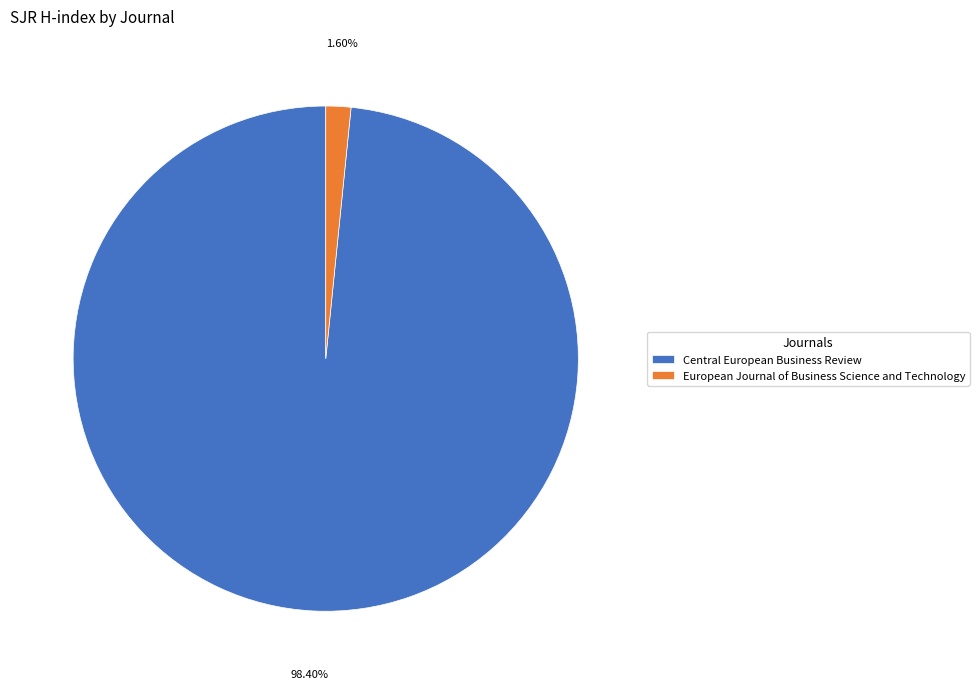

Is there a majority slice in this chart?

Yes